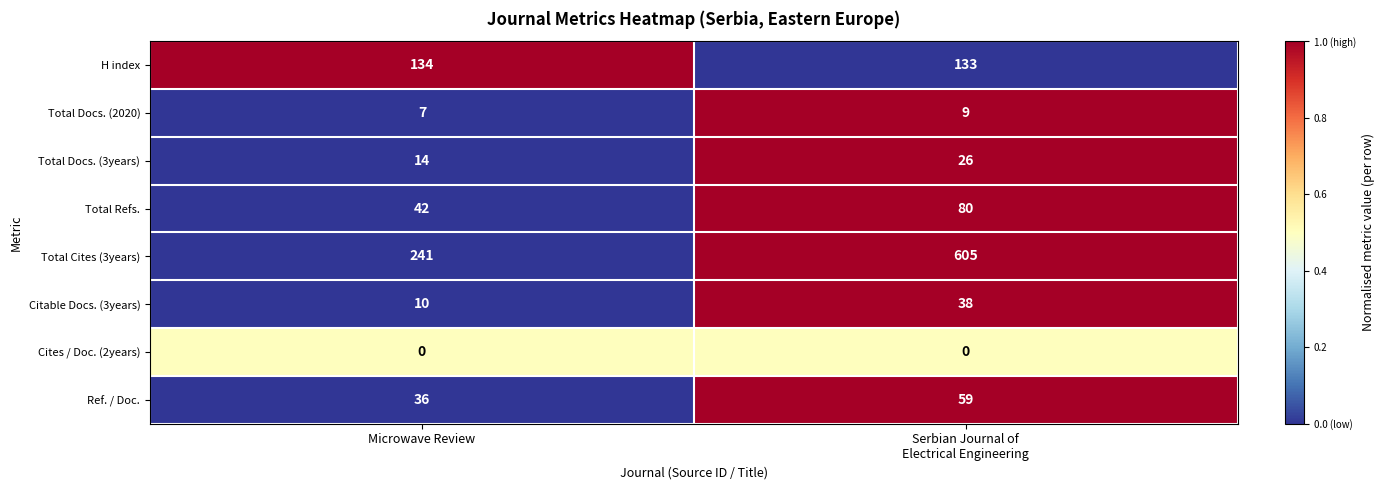

Which series has the widest spread of values?

Total Cites (3years)